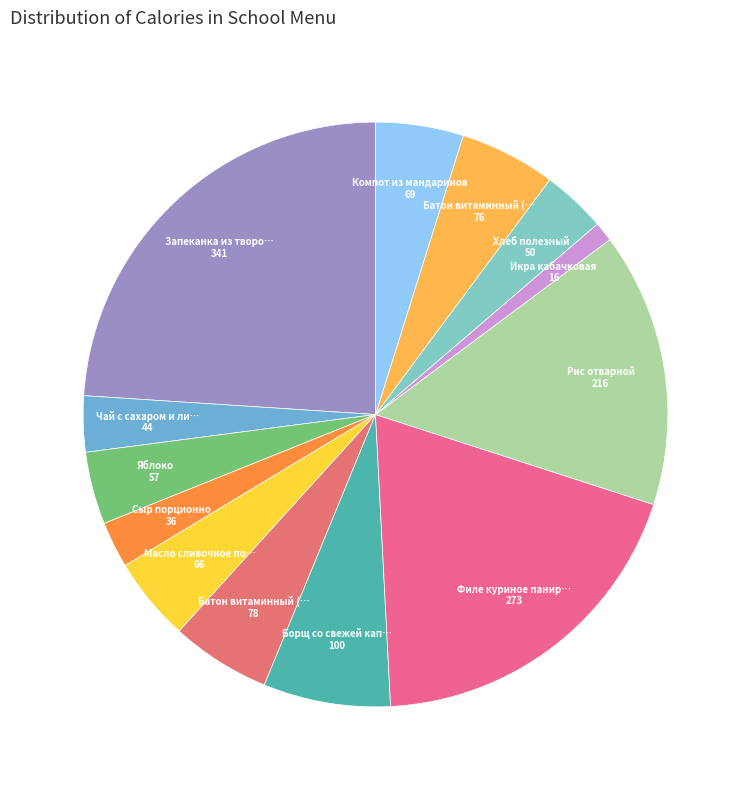

Count the number of slices in the pie.

13